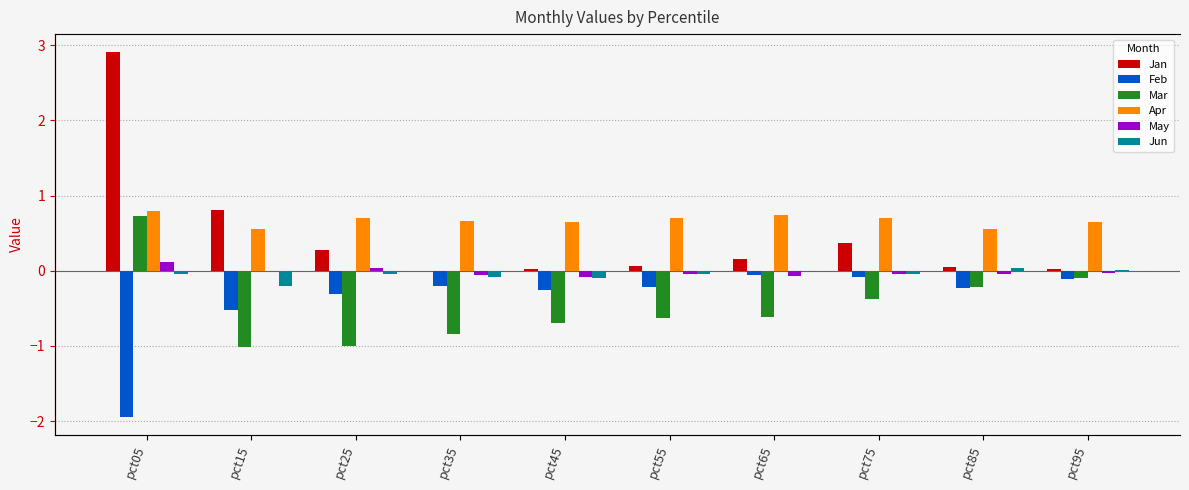

At how many categories does at least one series exceed -1?

10